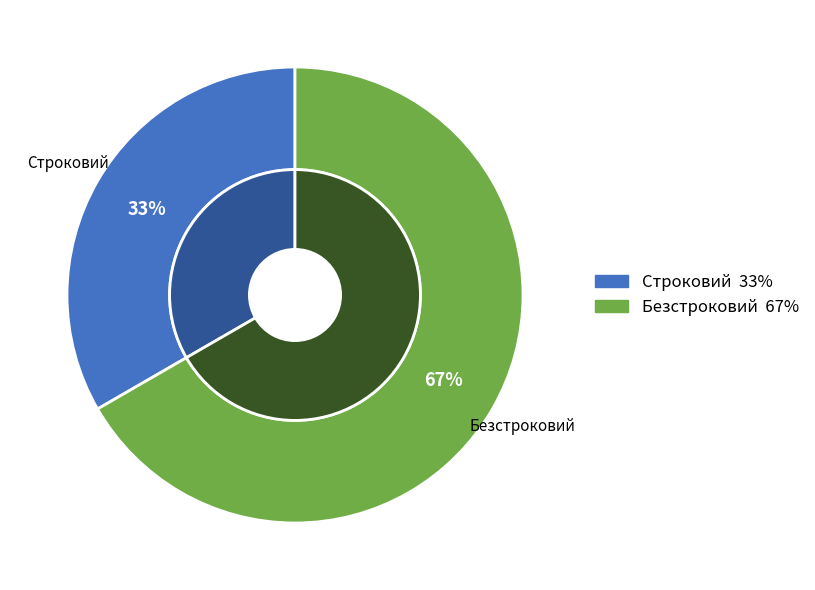

To the nearest percent, what is the average slice percentage?

50%